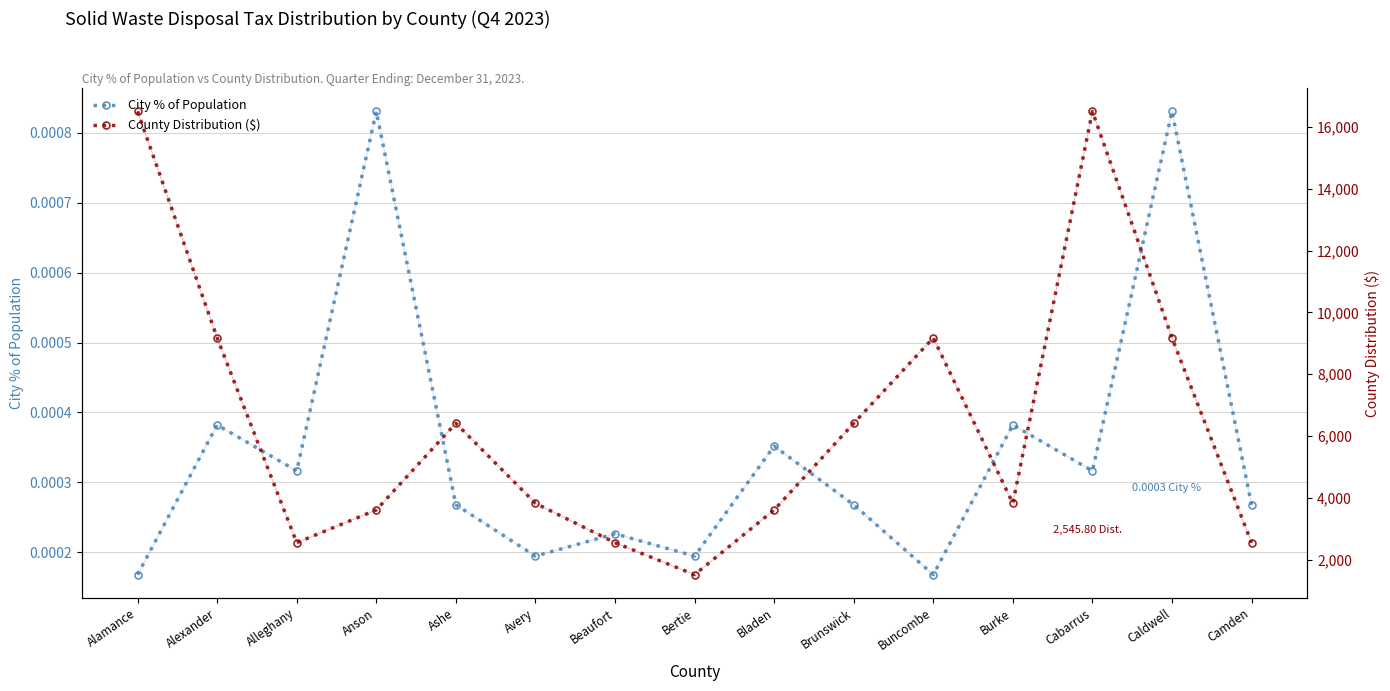

In City % of Population, how many points are higher than both neighbors (excluding endpoints)?

6